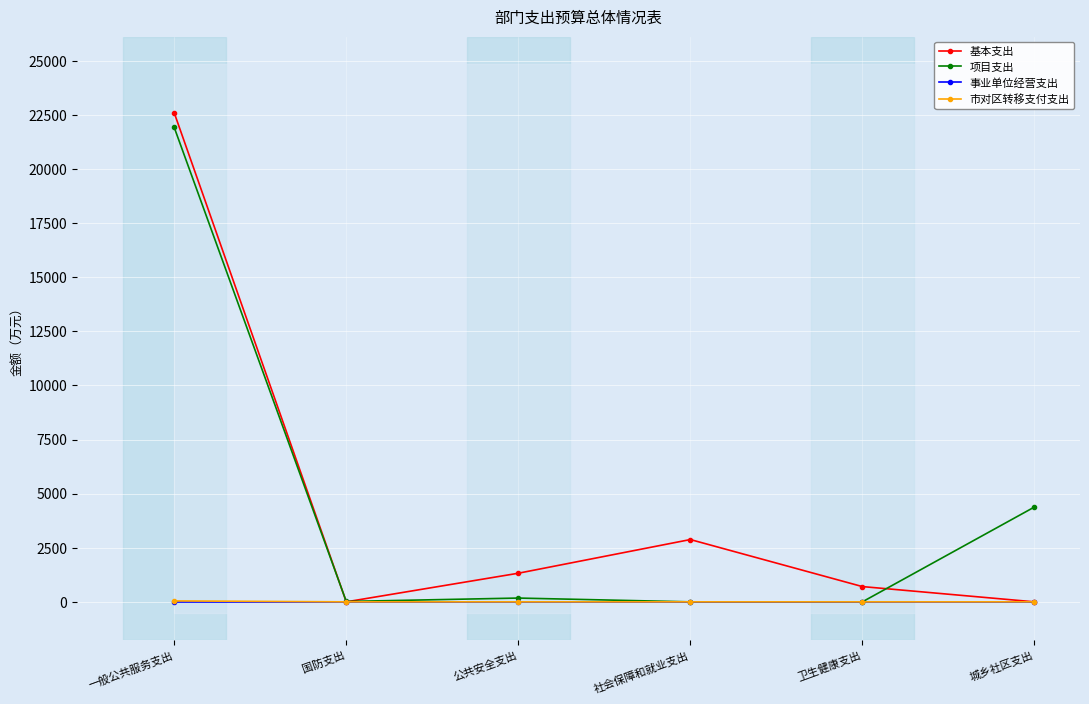

True or false: 市对区转移支付支出 and 项目支出 cross at least once.

False